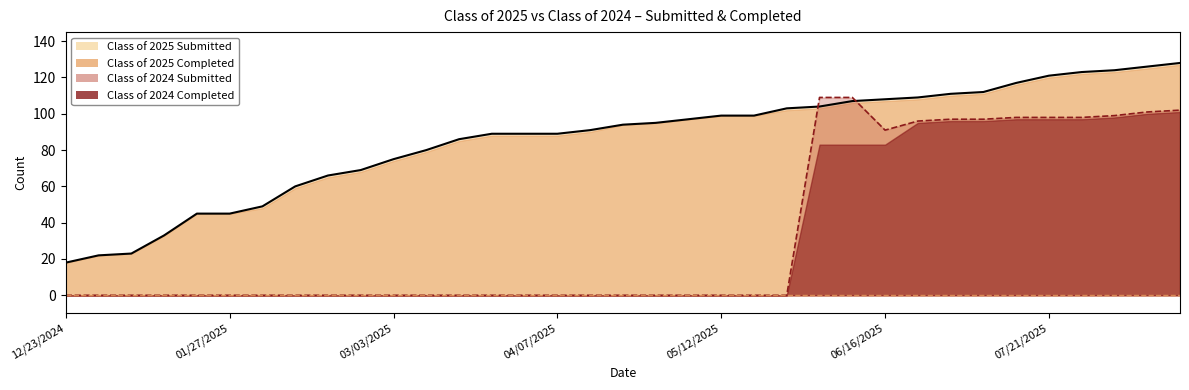

Which series has the widest spread of values?

Class of 2025 Submitted